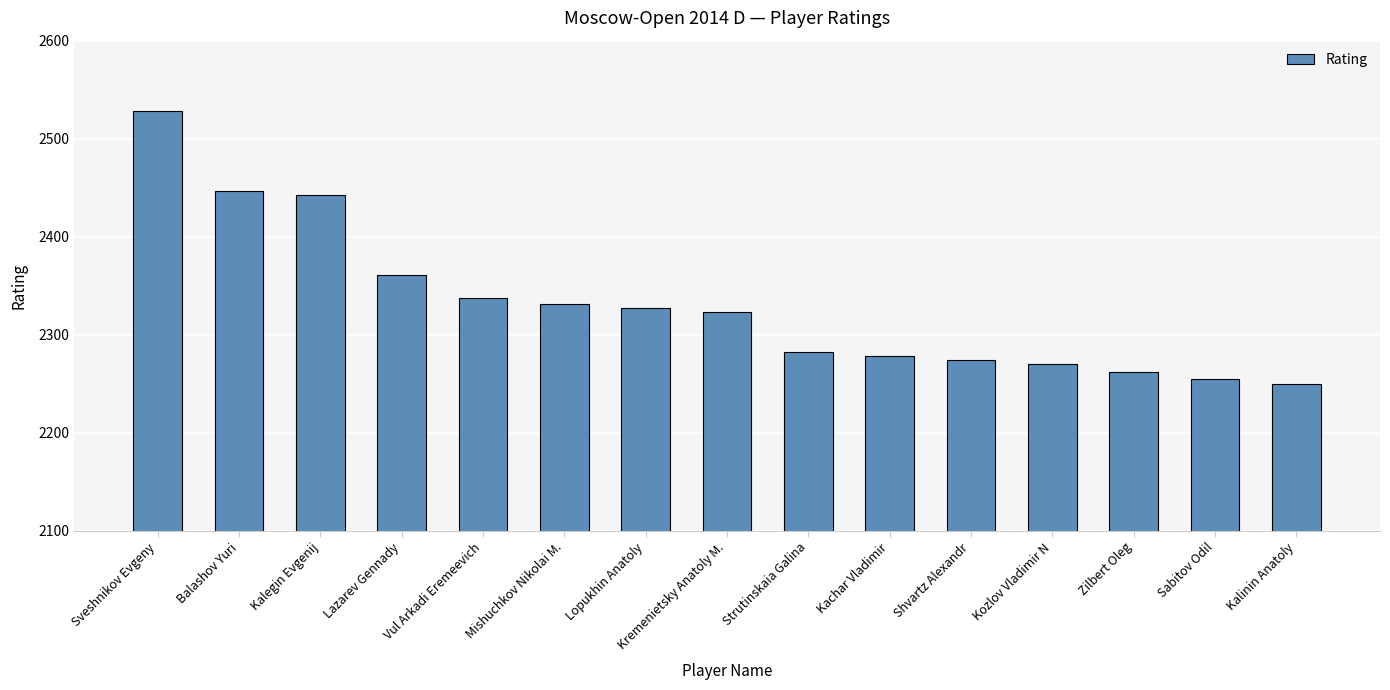

What is the change in value from Balashov Yuri to Sabitov Odil?

-192